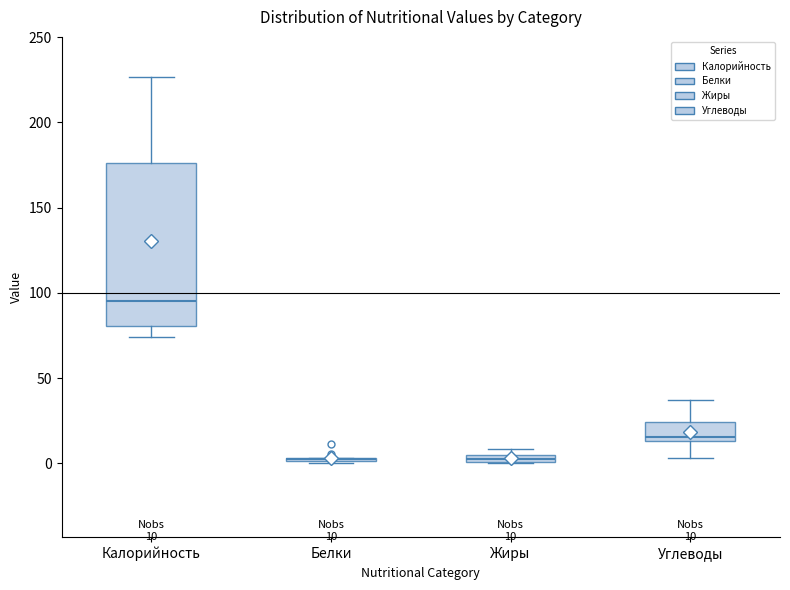

Which box is the tallest, from its lower edge to its upper edge?

Калорийность